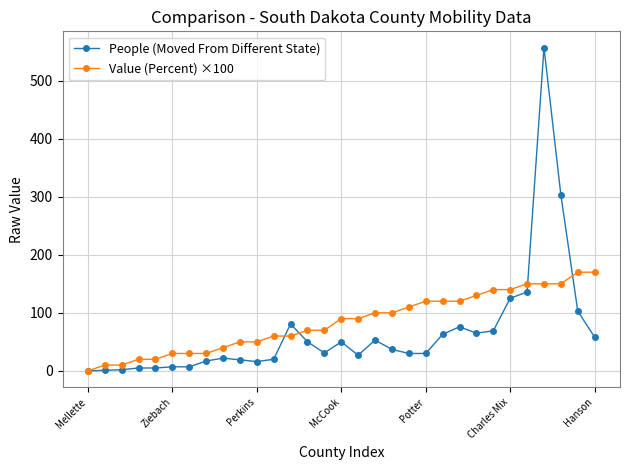

Which series has the widest spread of values?

People (Moved From Different State)